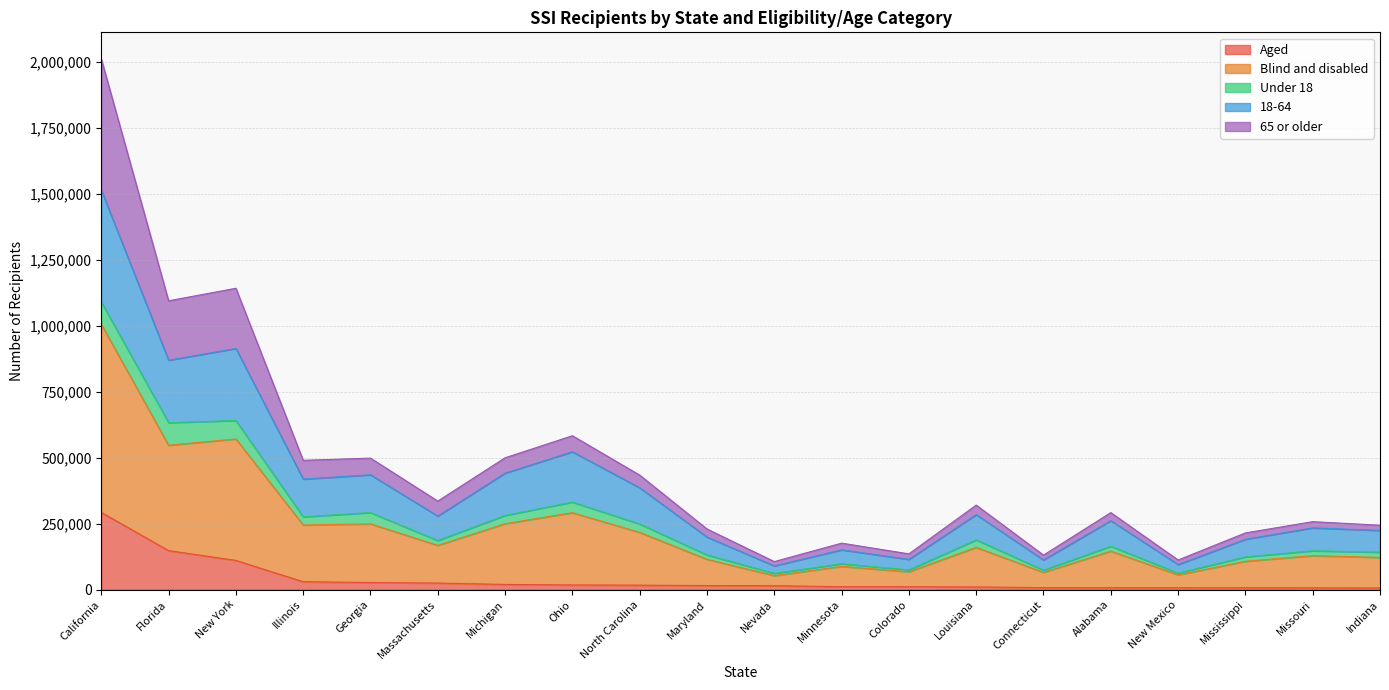

Which category has the highest value in the Aged series?

California